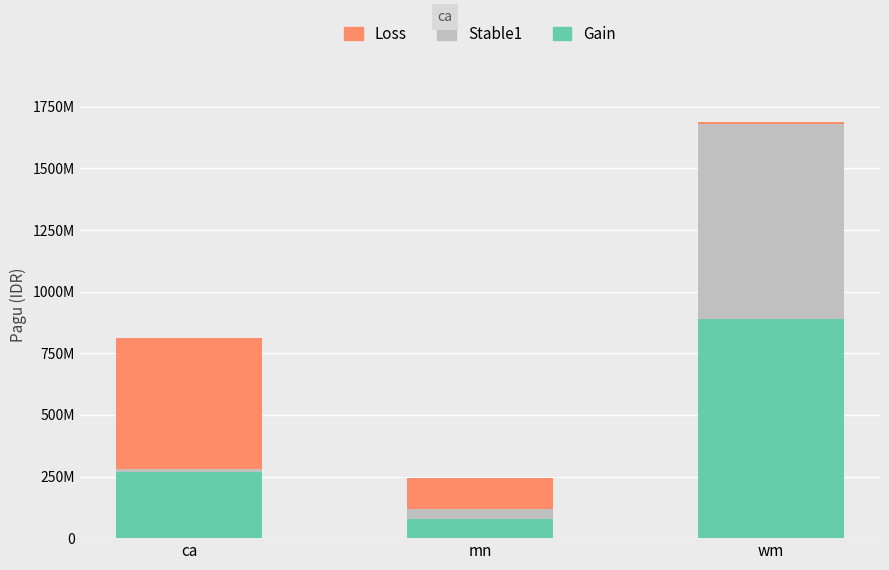

Rank the series by their maximum value, from highest to lowest.

Gain, Stable1, Loss